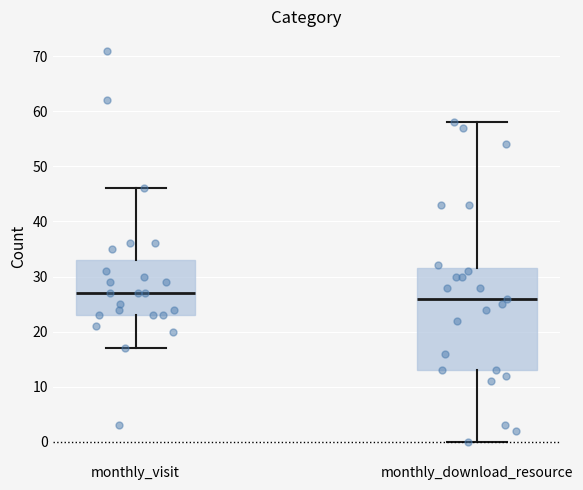

Which box is the tallest, from its lower edge to its upper edge?

monthly_download_resource